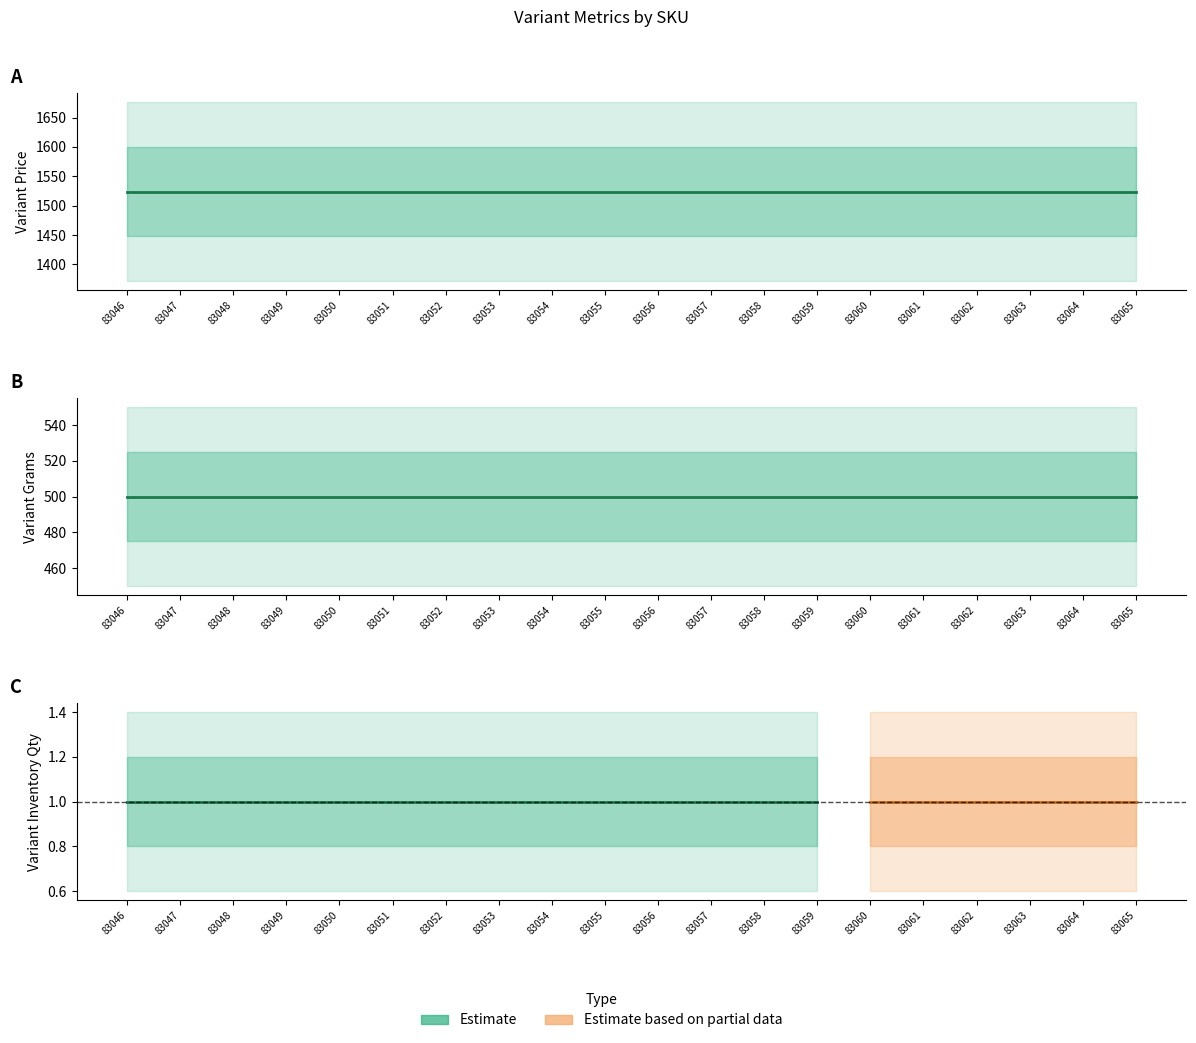

True or false: Variant Price and Variant Grams cross at least once.

False